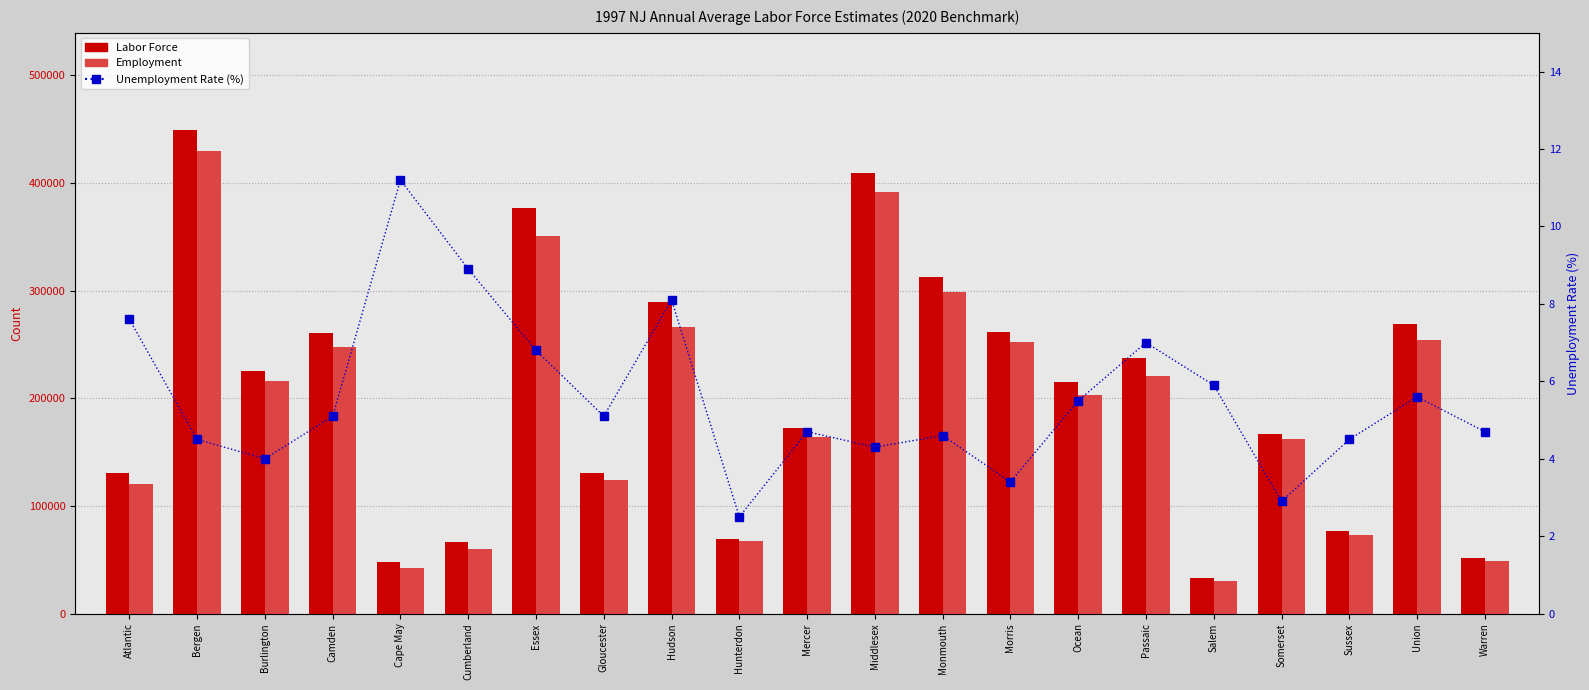

What is the label of the 7th bar from the right?

Ocean